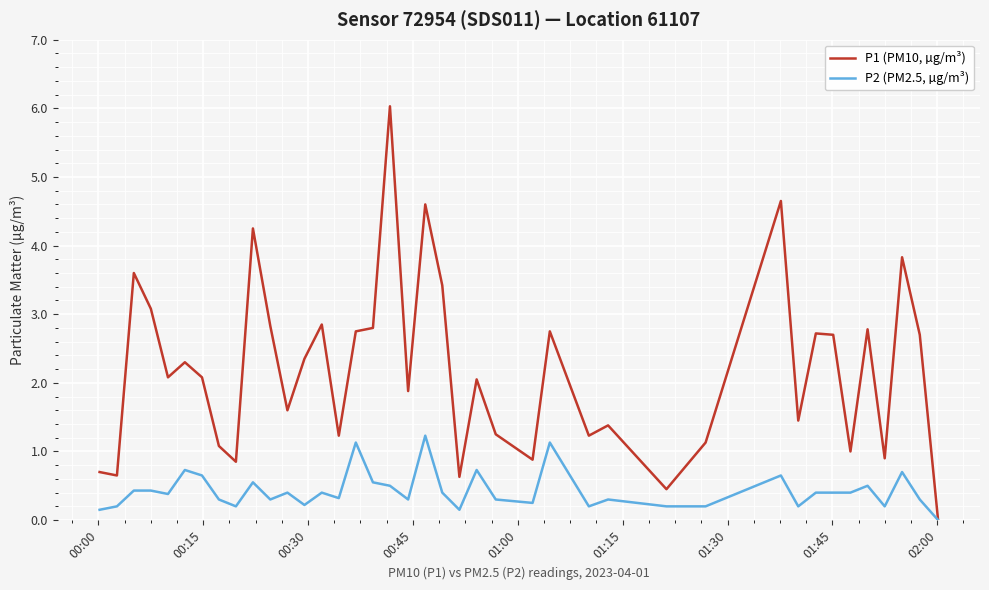

List the series in order of their overall mean, highest first.

P1 (PM10, µg/m³), P2 (PM2.5, µg/m³)